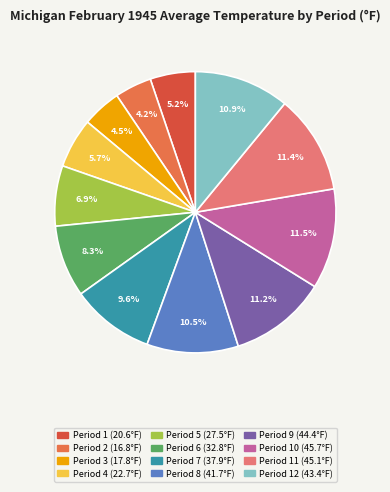

How many slices are in this pie chart?

12